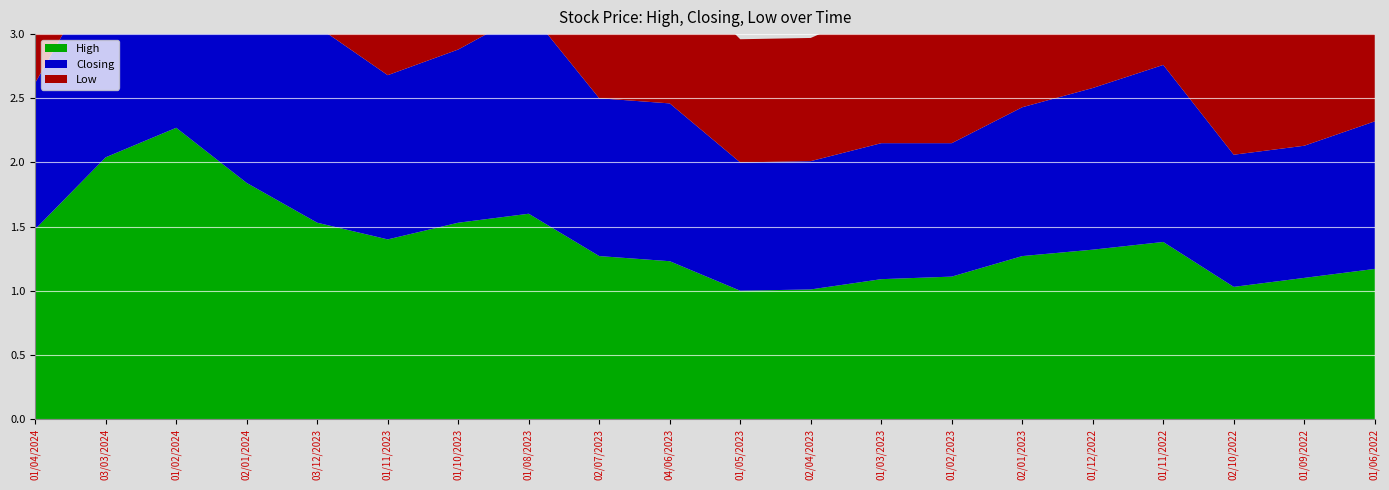

Reading left to right, what are all the values shown in this chart?

High: 1.5	2.0	2.3	1.8	1.5	1.4	1.5	1.6	1.3	1.2	1.0	1.0	1.1	1.1	1.3	1.3	1.4	1.0	1.1	1.2
Closing: 1.1	1.6	2.0	1.8	1.5	1.3	1.4	1.6	1.2	1.2	1.0	1.0	1.1	1.0	1.2	1.3	1.4	1.0	1.0	1.1
Low: 1.1	1.6	1.9	1.5	1.2	1.3	1.4	1.2	1.2	1.1	1.0	1.0	1.1	1.0	1.2	1.3	1.1	1.0	1.0	1.1